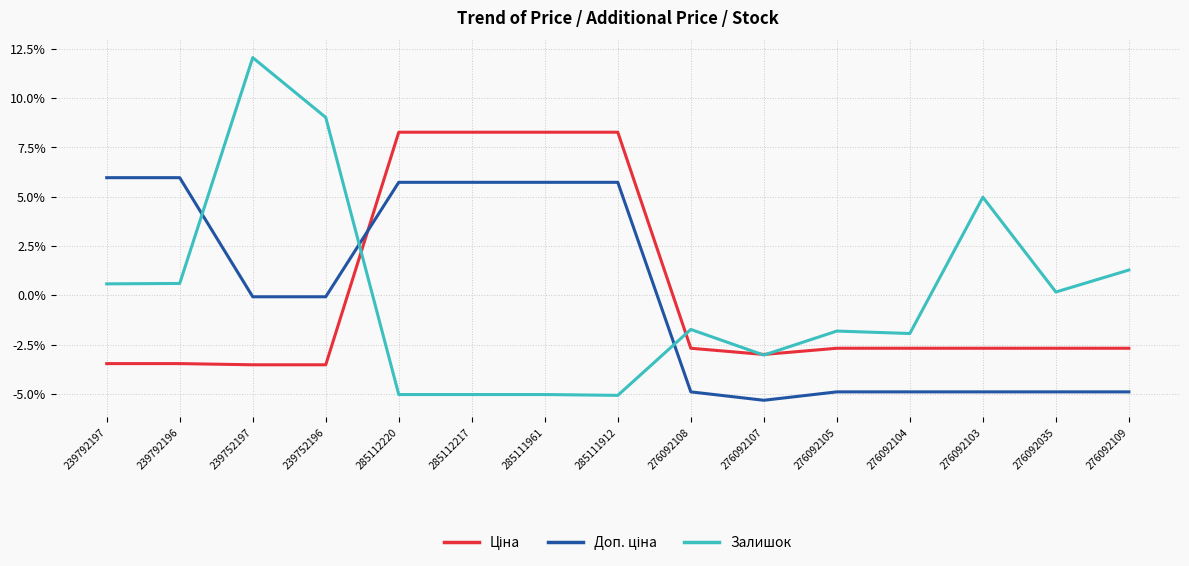

What position from the left is 276092104?

12